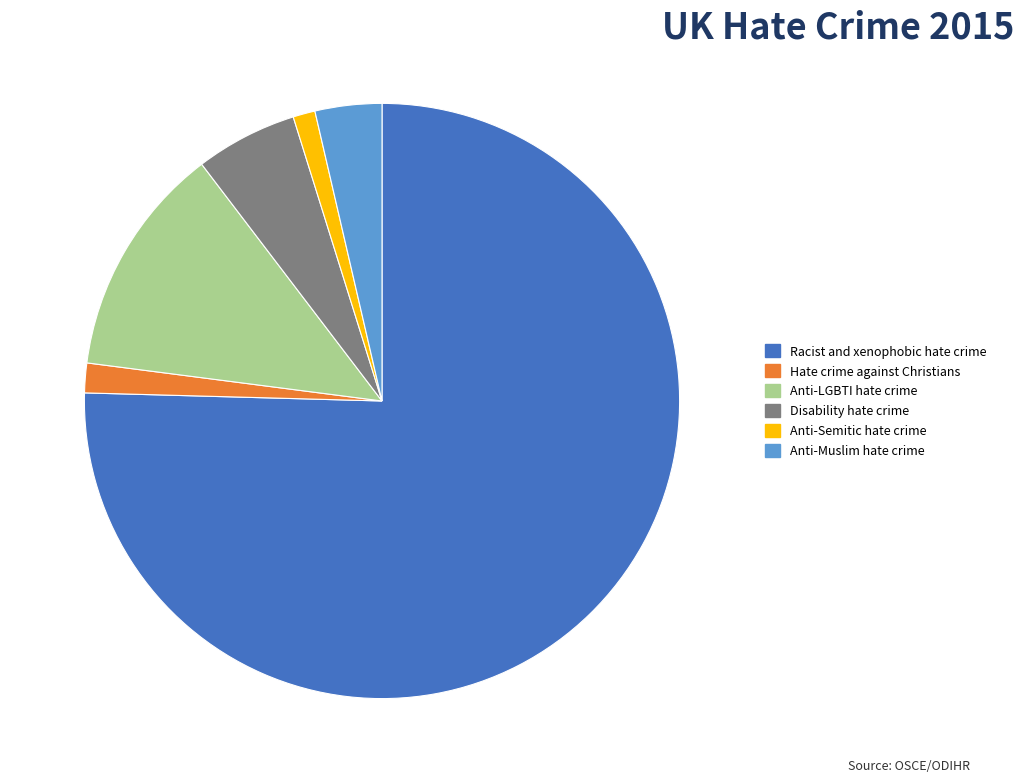

Is it true that Disability hate crime is 6% of the pie?

True